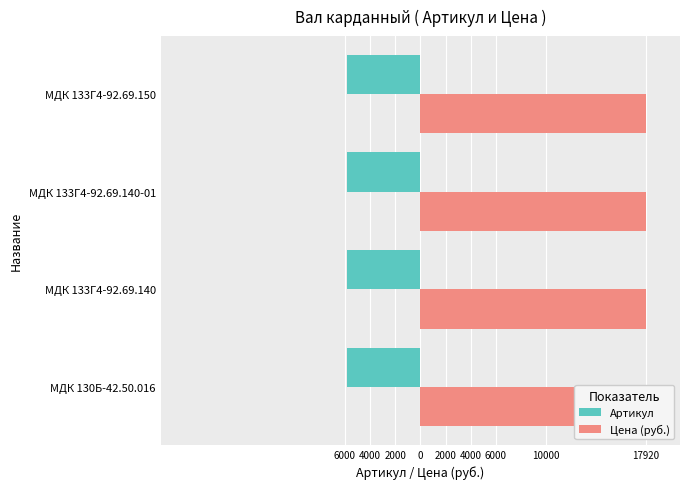

What is the value of the Артикул bar at the 4th from the left?

-5852.0